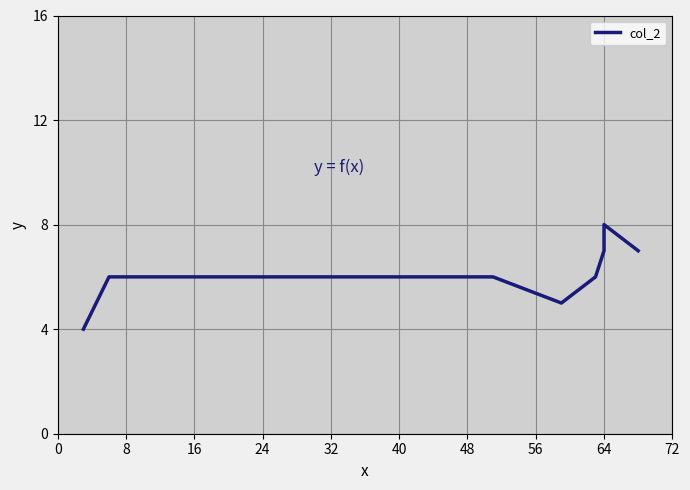

How many data points does each series have?

13